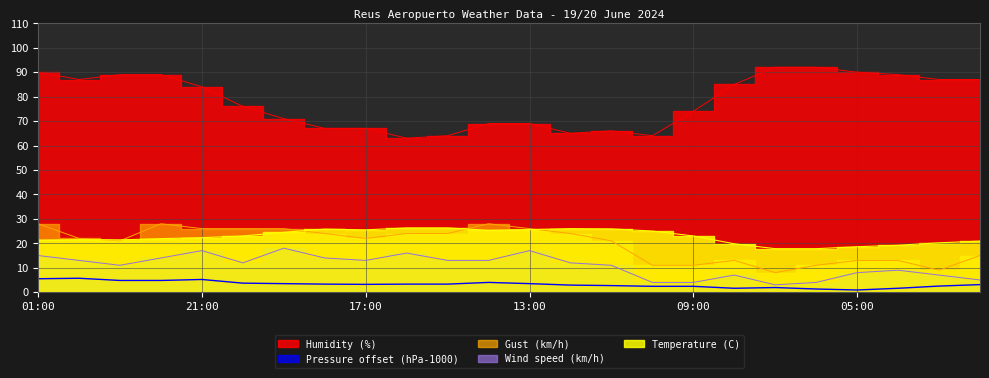

What position from the left is 03:00?

23